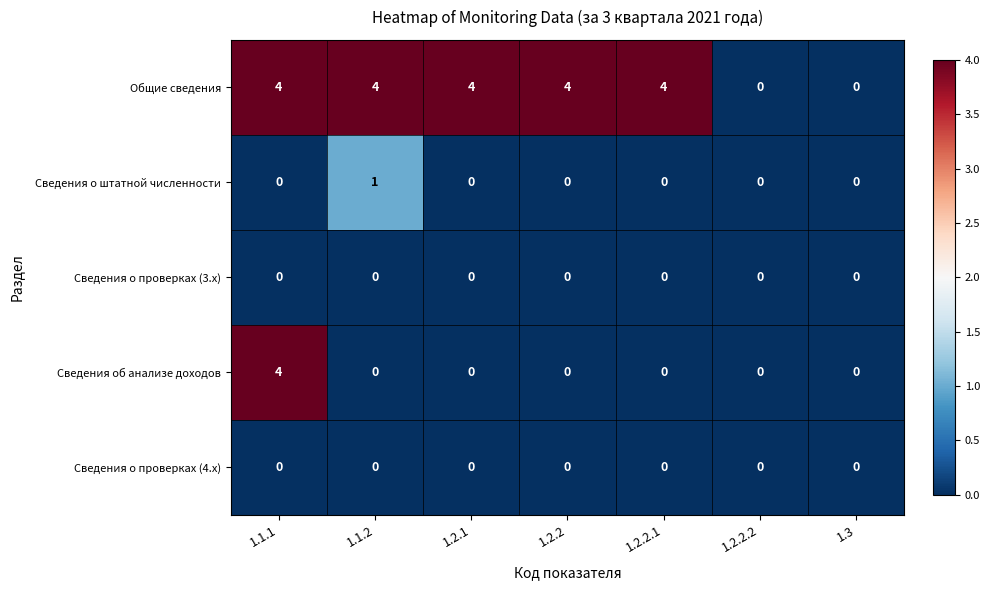

What is the sum of the Общие сведения values at 1.1.2 and 1.2.2?

8